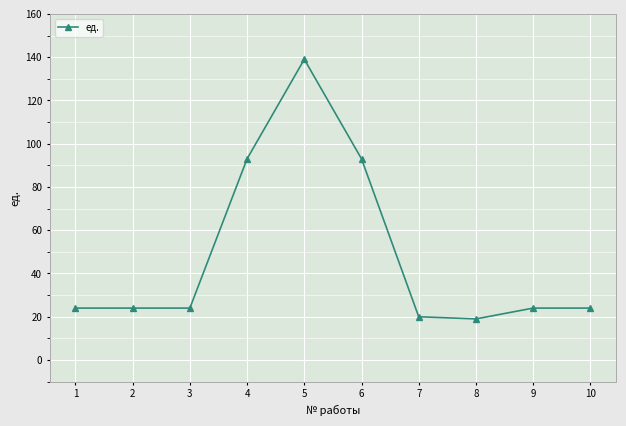

What is the smallest value displayed?

19